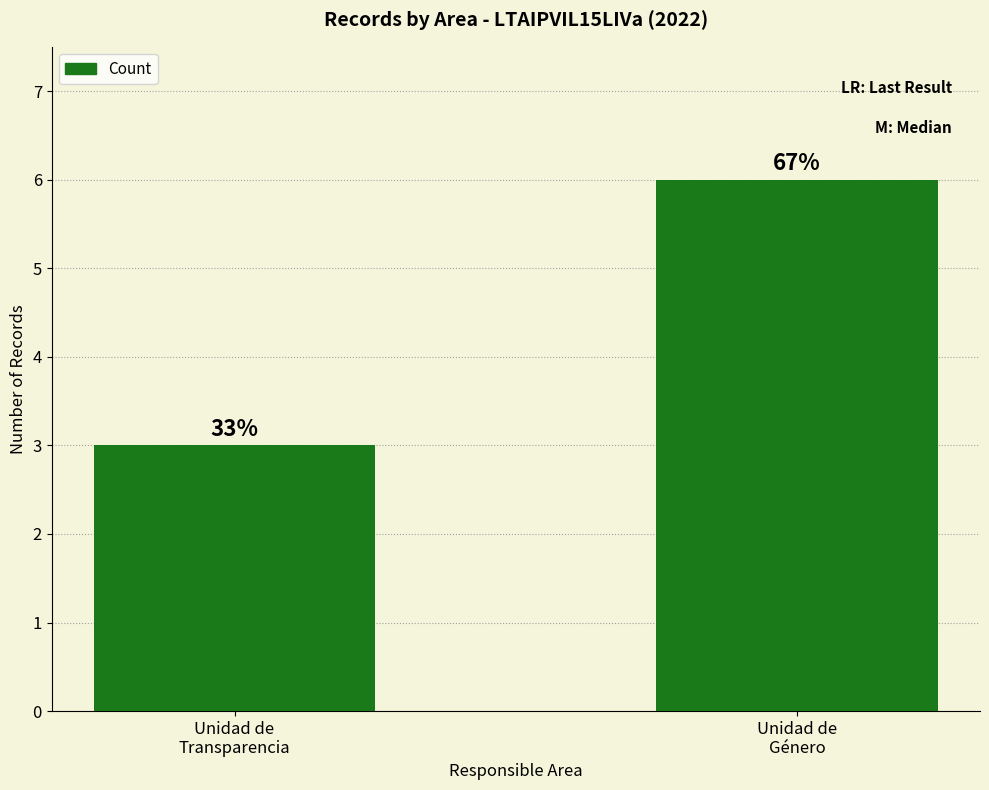

Does the chart contain any negative values?

No